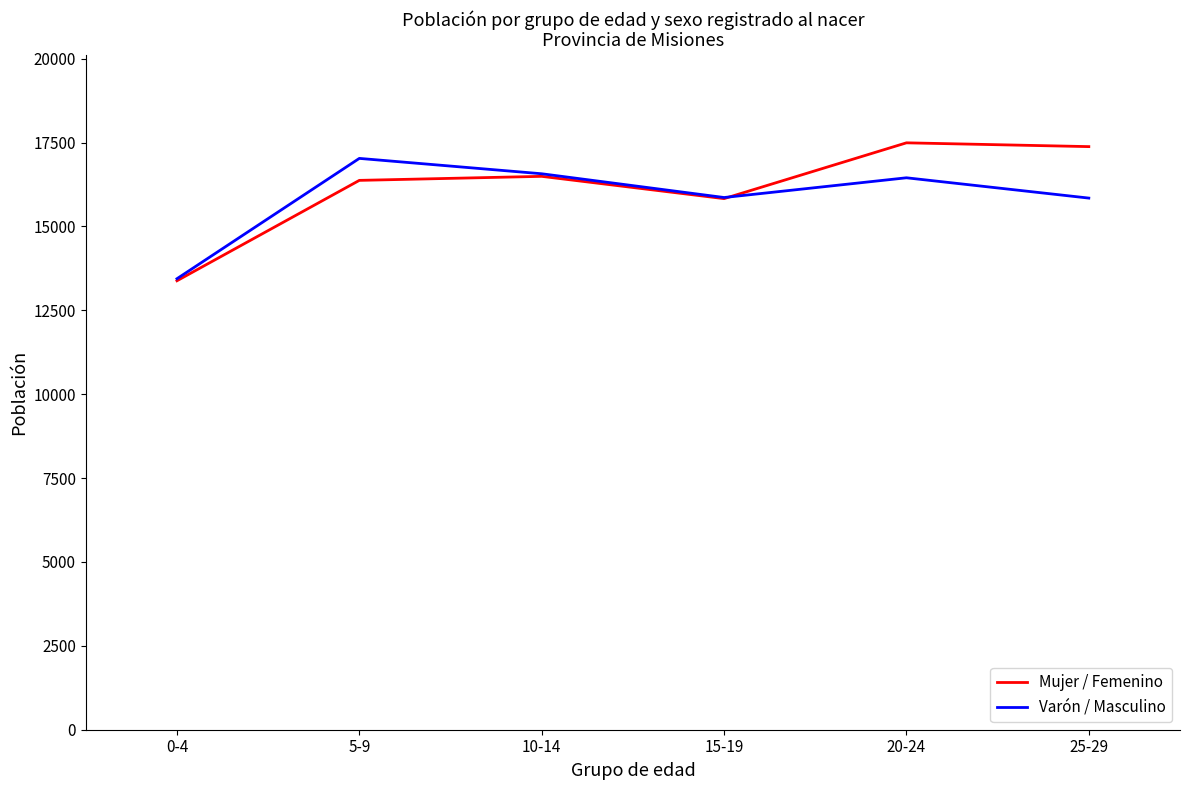

What is the minimum value for Varón / Masculino?

13441